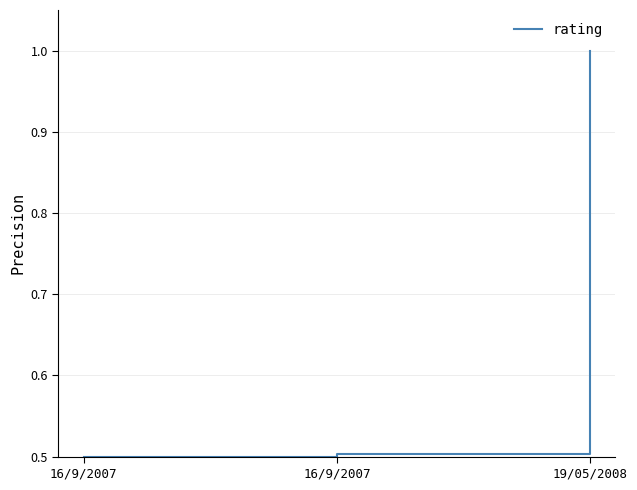

Reading left to right, list all the values displayed in this chart.

0.5	0.5	1.0